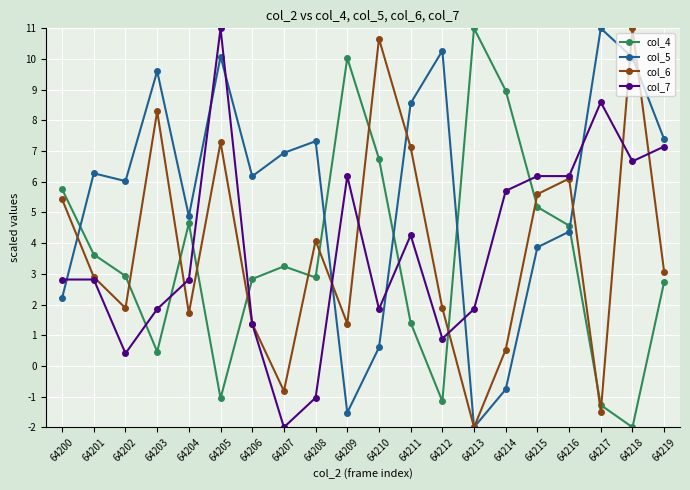

At which label does col_7 first exceed 2?

64200